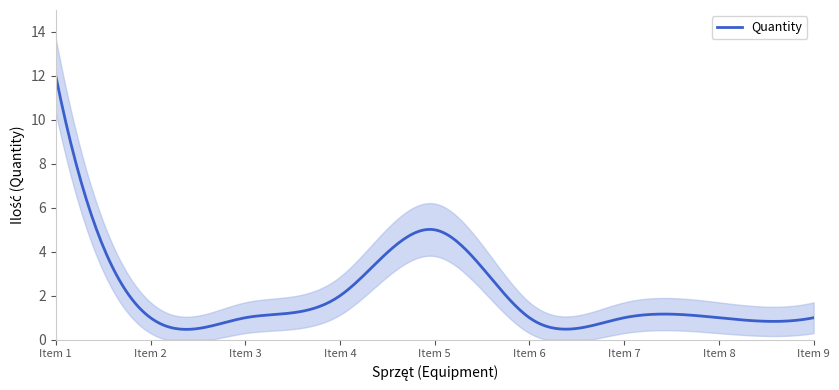

What is the average value?

3